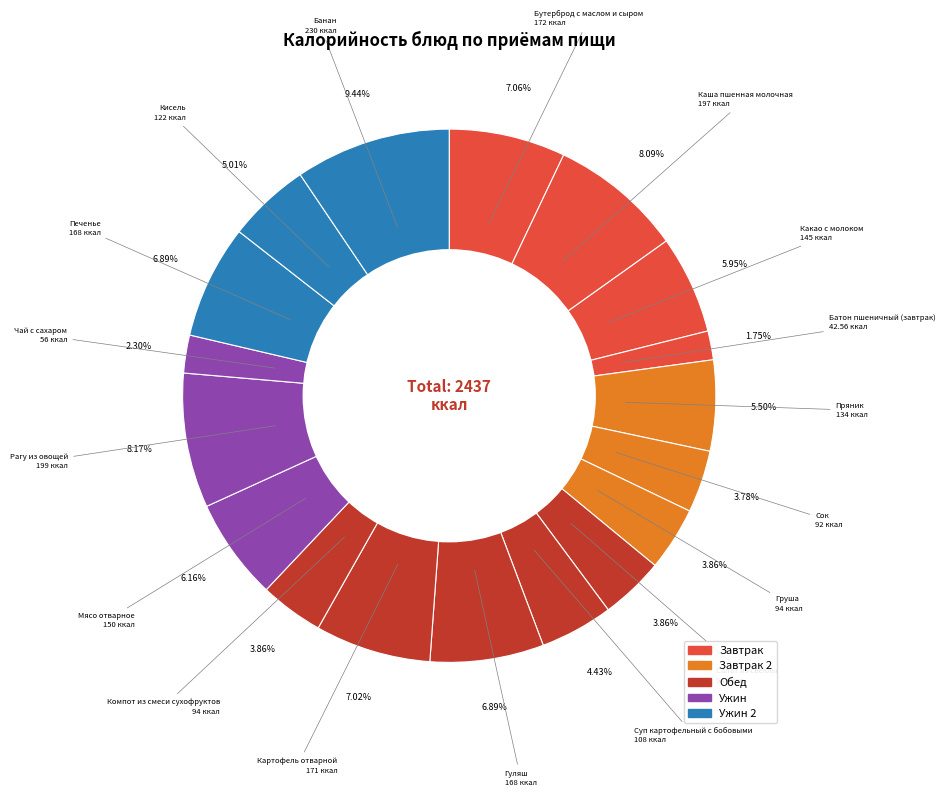

Which slice is the largest?

Ужин 2 (банан)